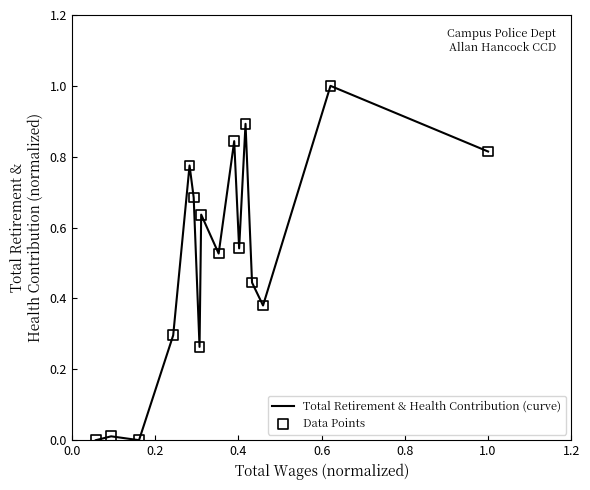

What is the greatest value displayed?

1.0